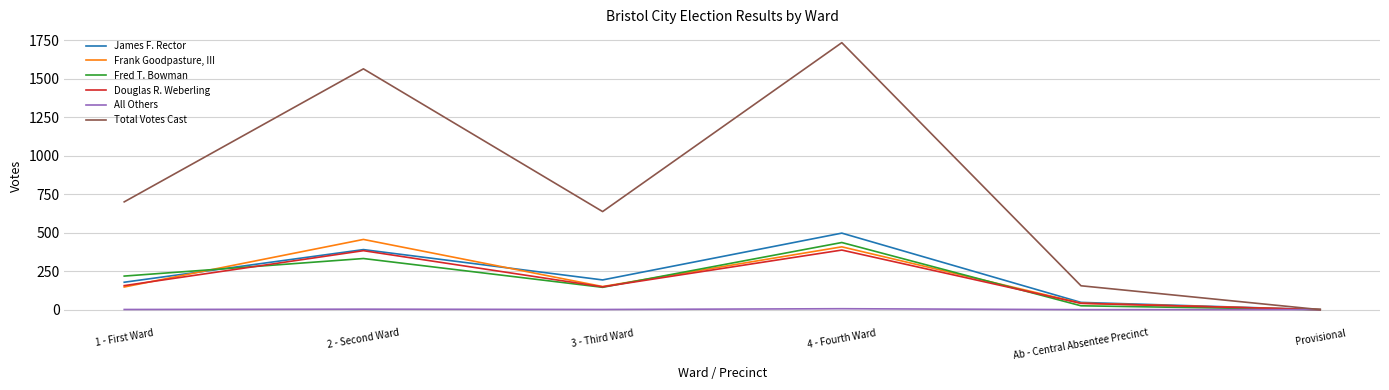

Rank the categories by Total Votes Cast value from highest to lowest.

4 - Fourth Ward, 2 - Second Ward, 1 - First Ward, 3 - Third Ward, Ab - Central Absentee Precinct, Provisional